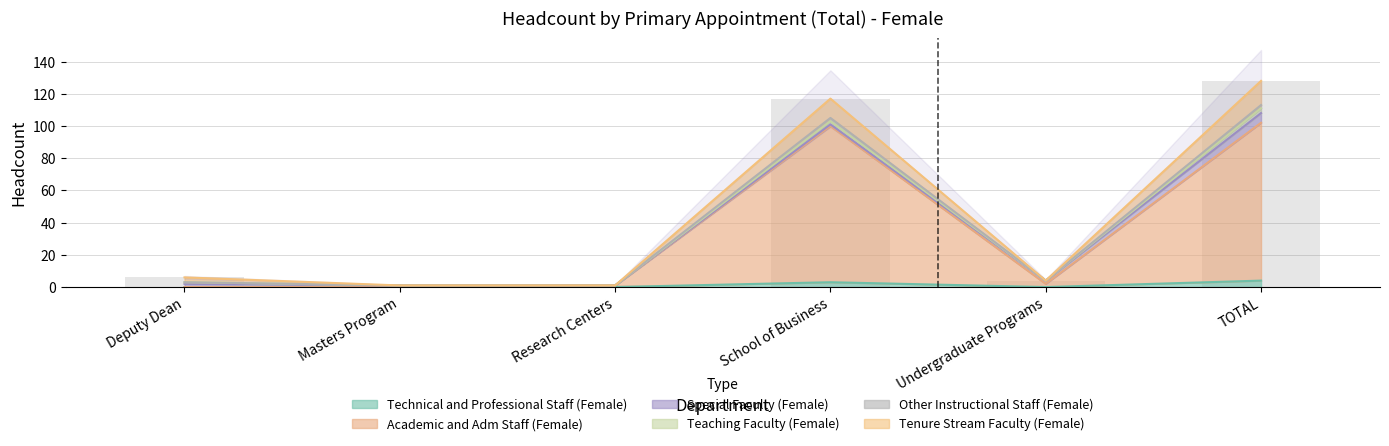

What is the approximate value of Technical and Professional Staff (Female) at TOTAL?

4